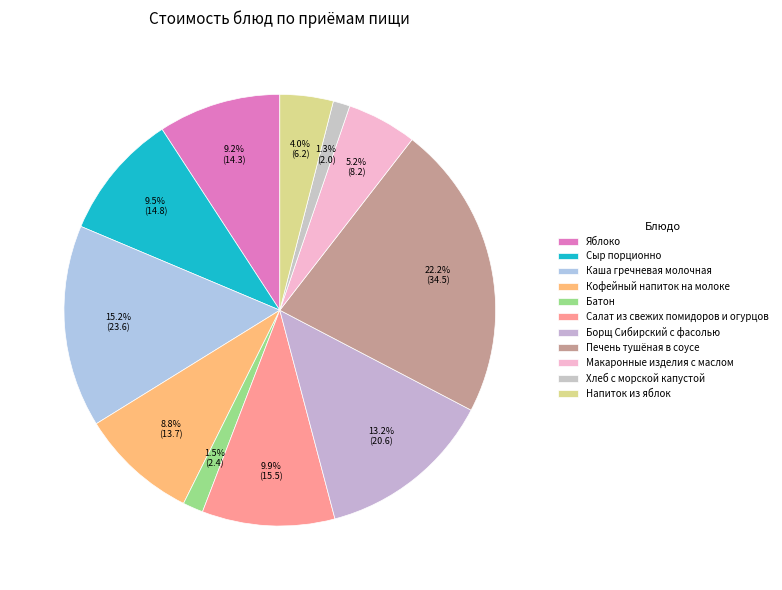

Approximately how many times larger is the value at Напиток из яблок compared to Кофейный напиток на молоке?

0.5